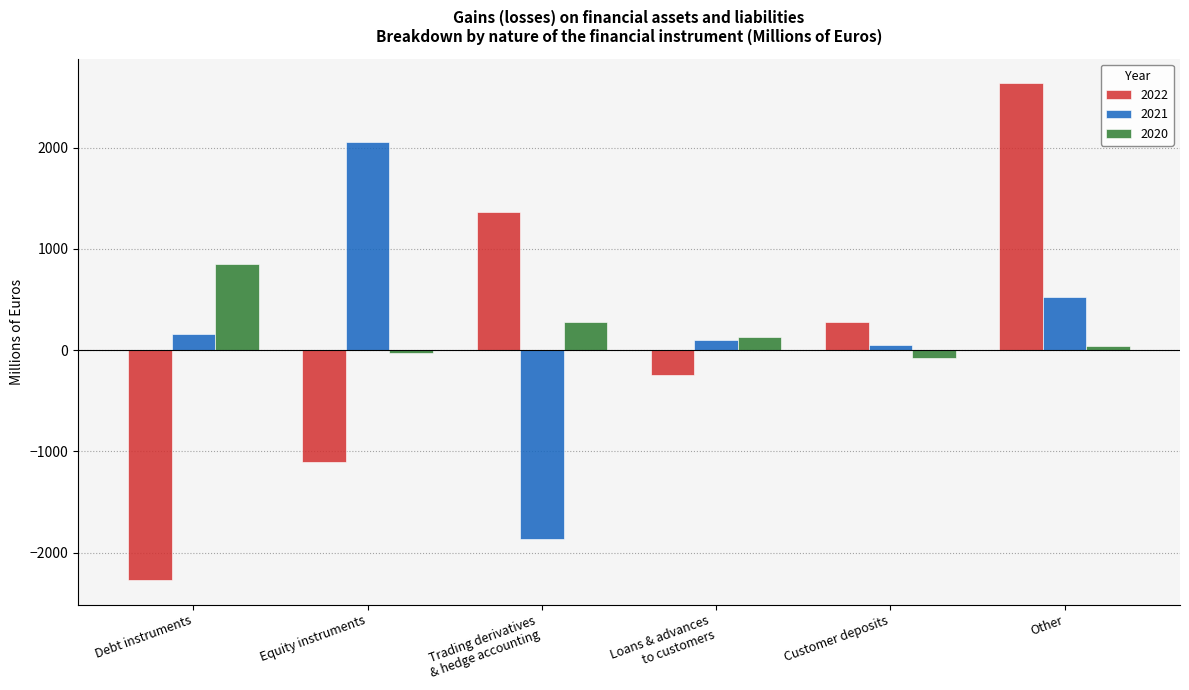

What is the difference between the 2020 values at Customer deposits and Equity instruments?

51